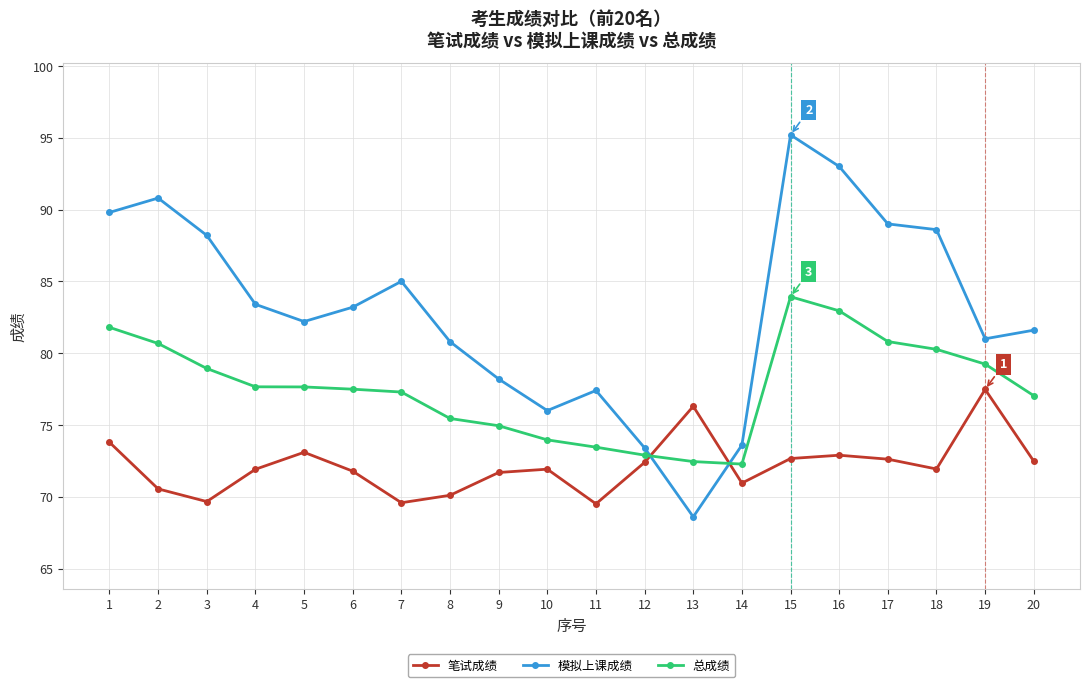

At which category is the sum across all series the highest?

15